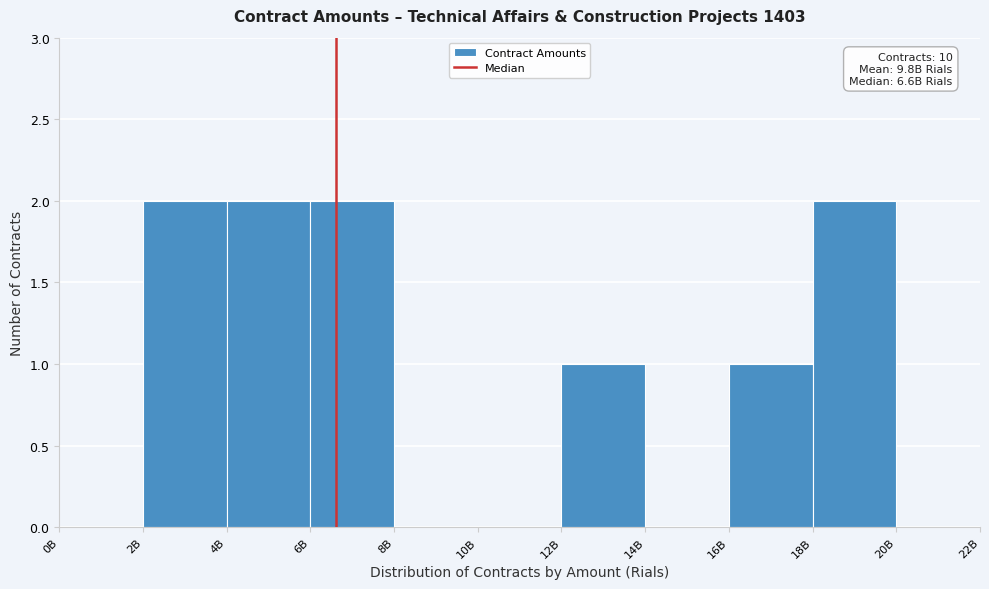

Reading left to right, extract all data points from this chart.

0B=0	2B=2	4B=2	6B=2	8B=0	10B=0	12B=1	14B=0	16B=1	18B=2	20B=0